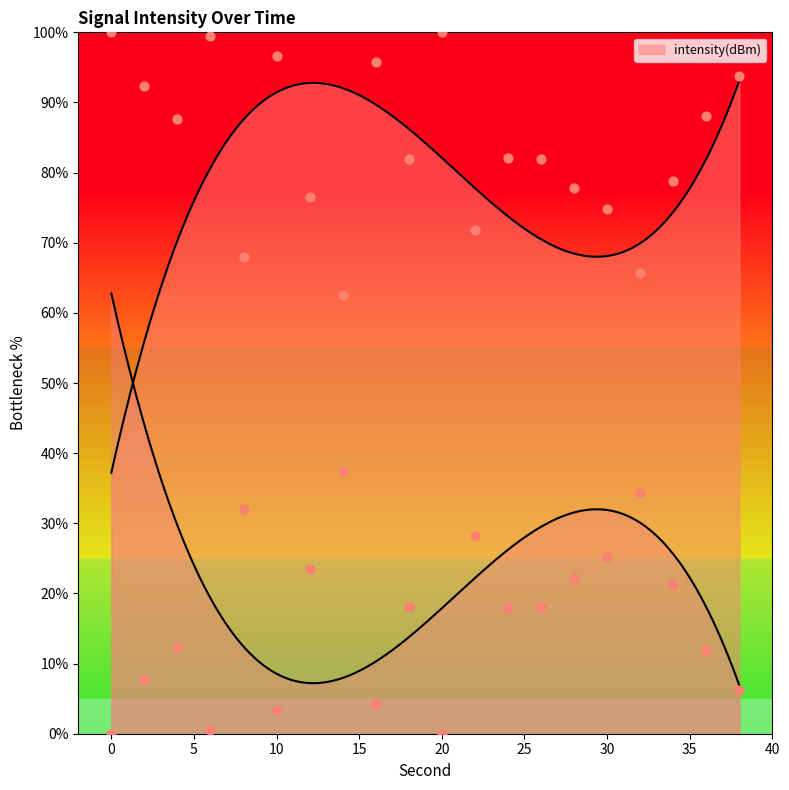

What is the change in value from 2 to 6?

+7.1